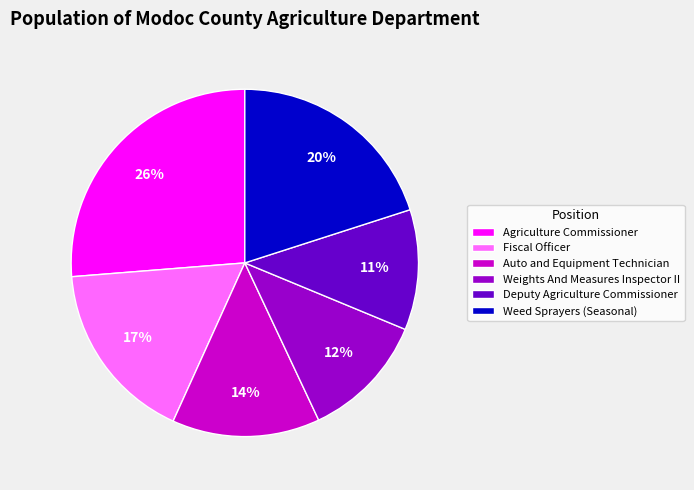

Is it true that Deputy Agriculture Commissioner is 11% of the pie?

True